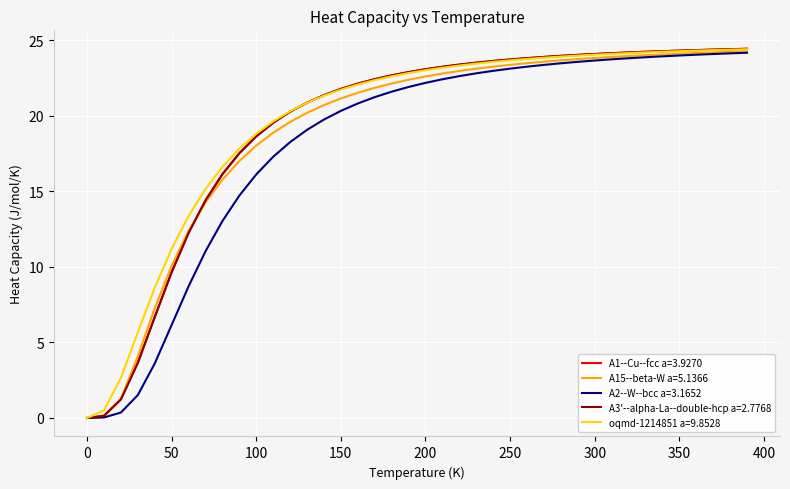

What are all the series names shown in the legend?

A1--Cu--fcc a=3.9270, A15--beta-W a=5.1366, A2--W--bcc a=3.1652, A3'--alpha-La--double-hcp a=2.7768, oqmd-1214851 a=9.8528